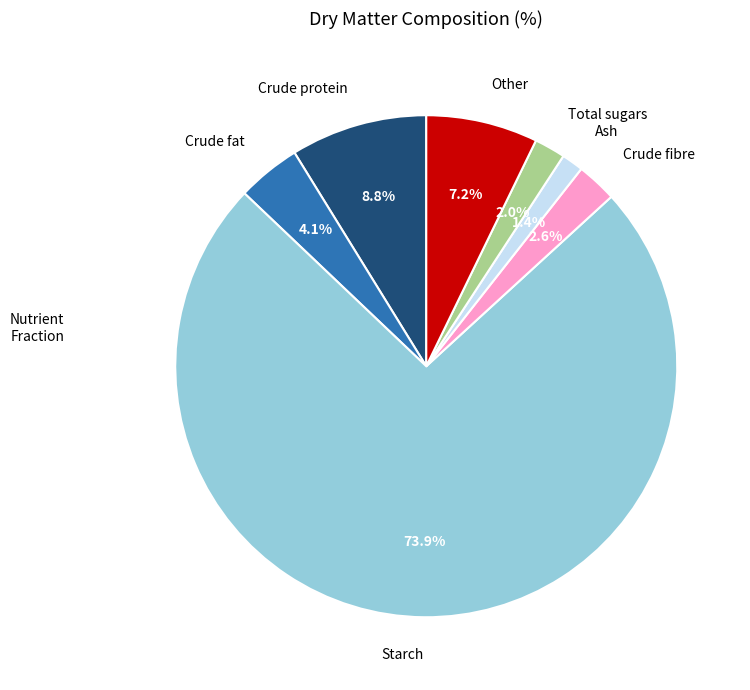

How much of the chart is everything except Other?

92.8%